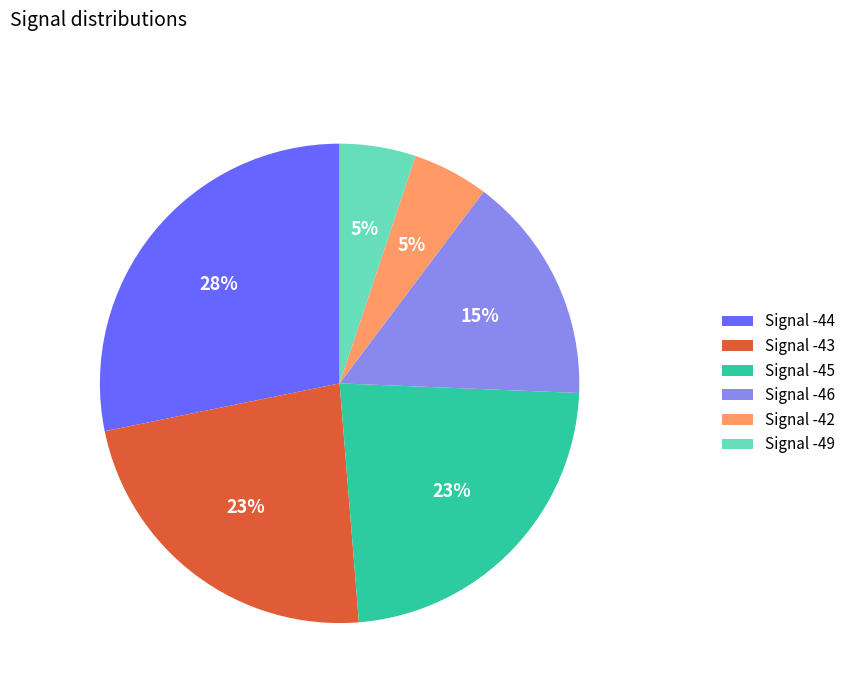

Count the number of slices in the pie.

6